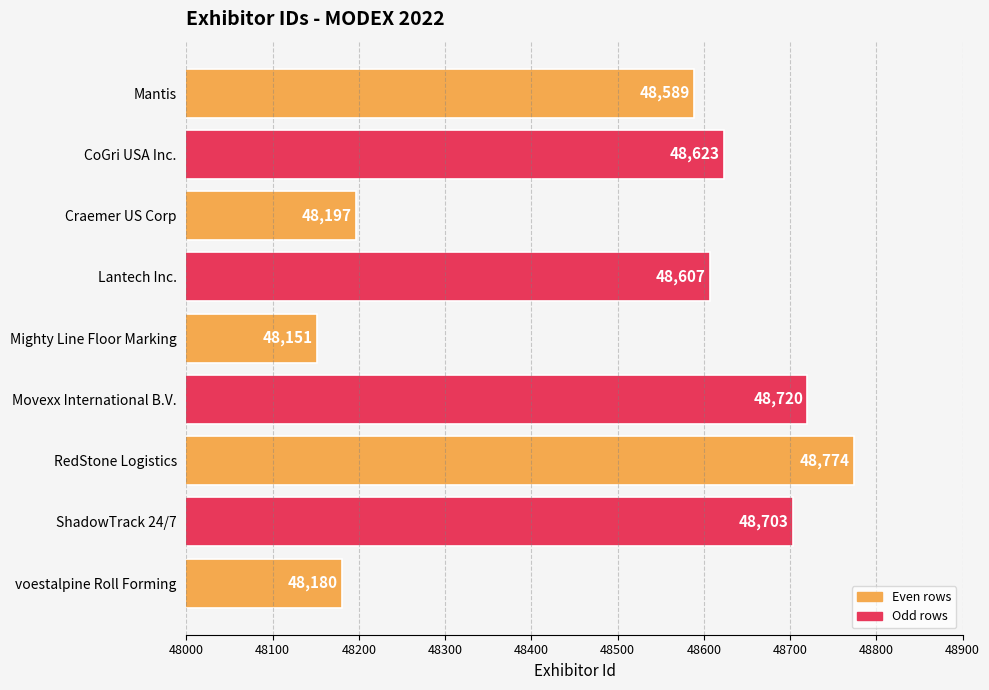

Rank the categories by value from lowest to highest.

Mighty Line Floor Marking, voestalpine Roll Forming, Craemer US Corp, Mantis, Lantech Inc., CoGri USA Inc., ShadowTrack 24/7, Movexx International B.V., RedStone Logistics